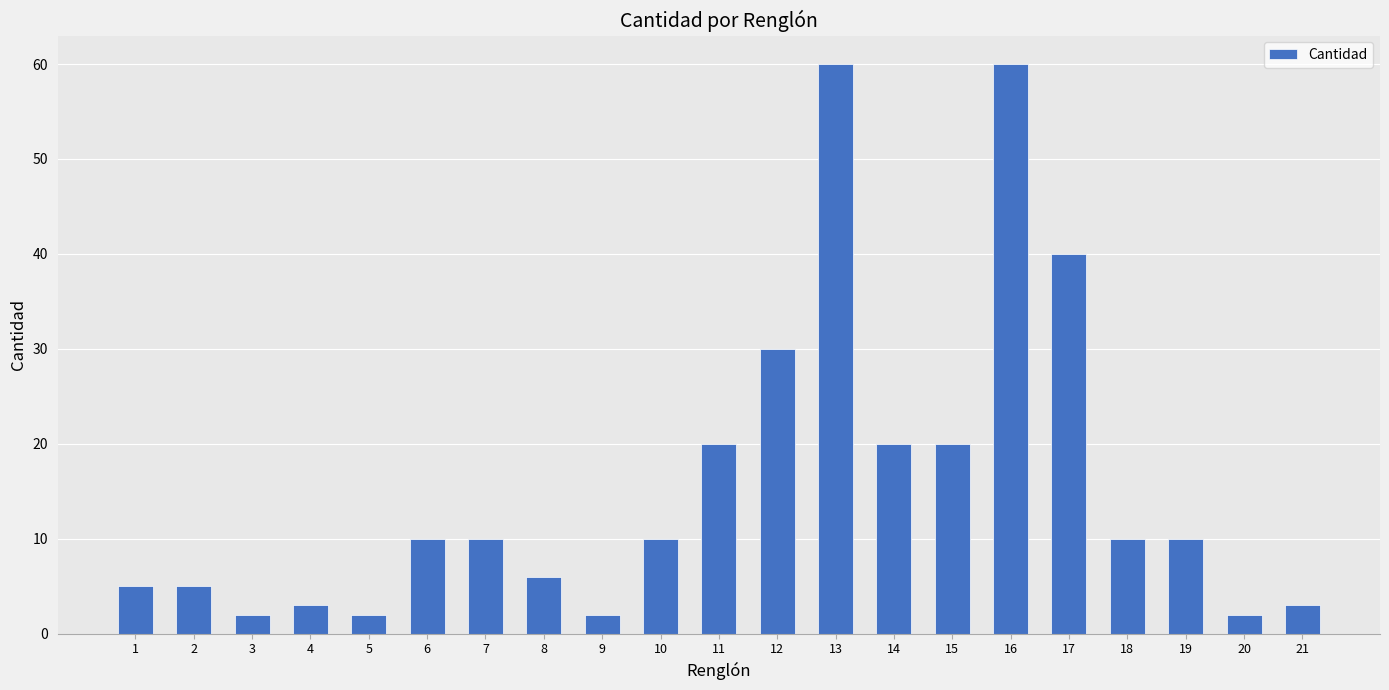

What is the change in value from 4 to 18?

+7